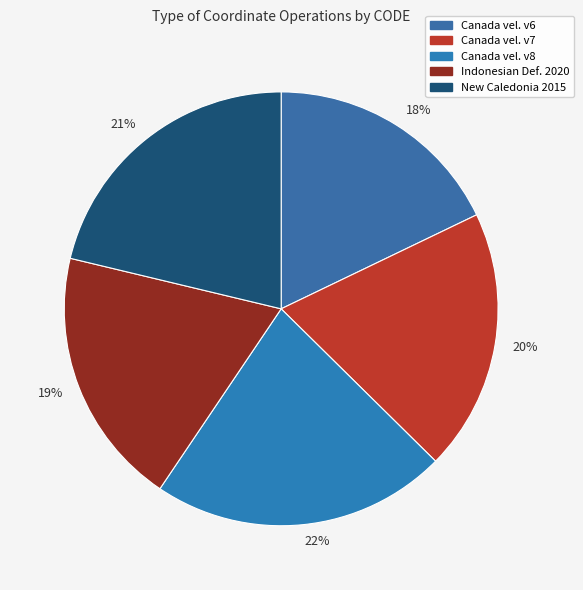

How many slices are in this pie chart?

5